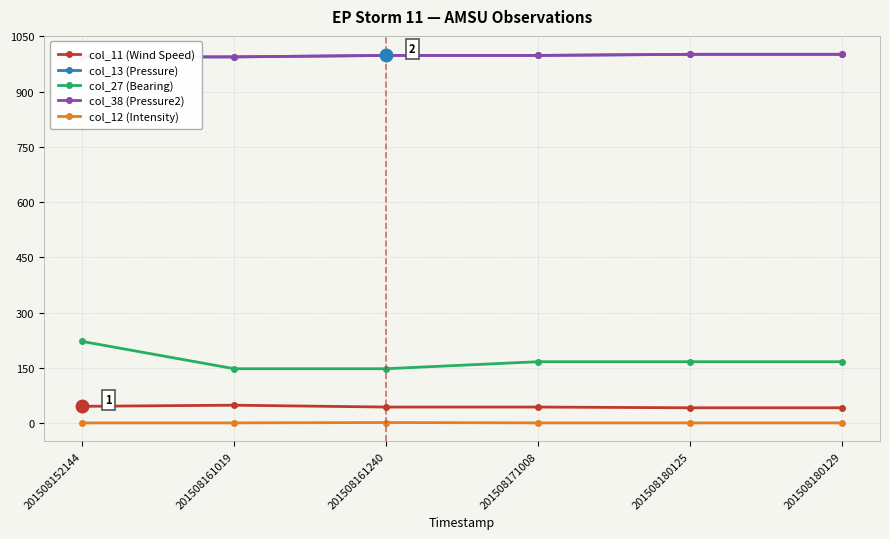

Which category has the lowest value across all series?

201508152144